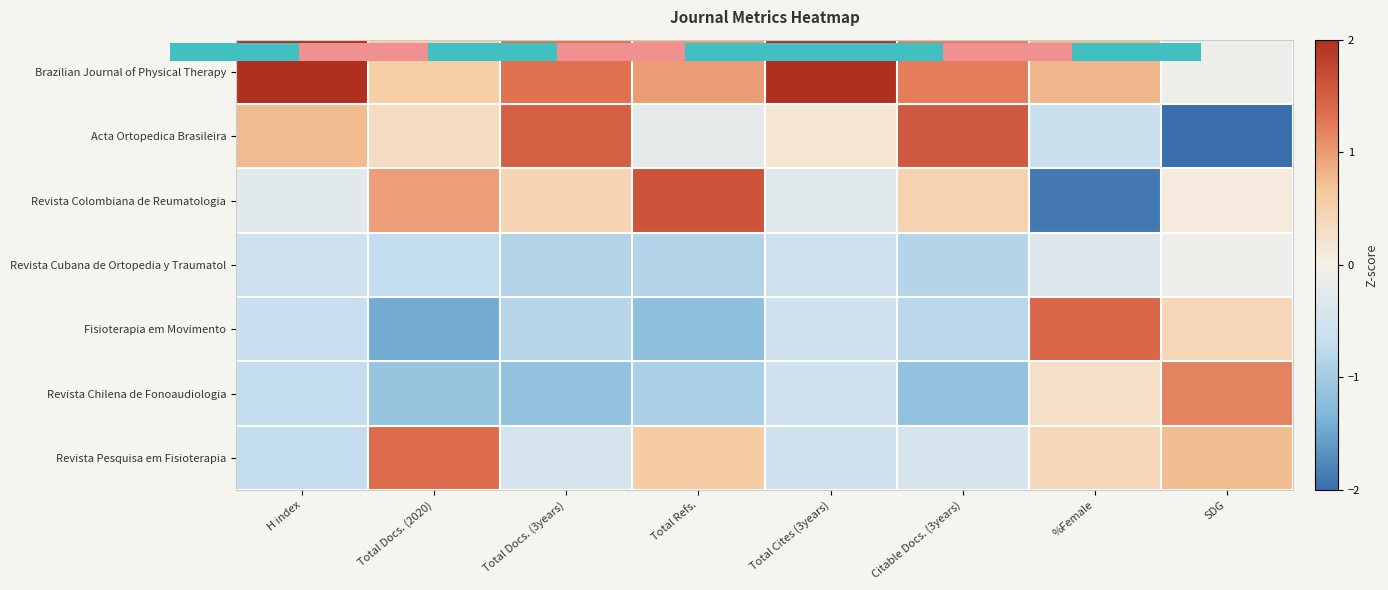

The Revista Chilena de Fonoaudiologia series shows -1.1 at Total Docs. (3years). True or false?

True